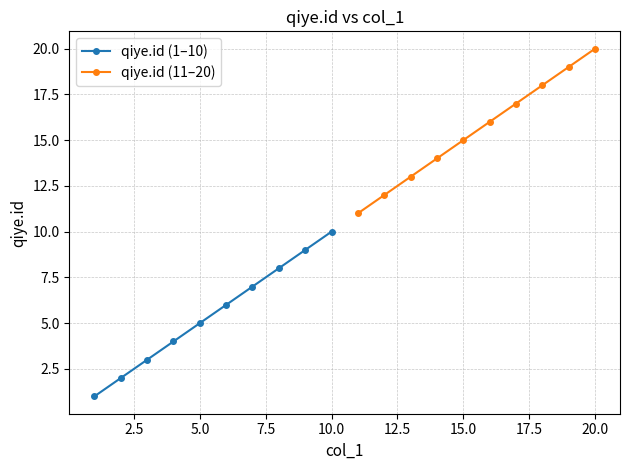

What is the difference between the maximum and minimum values in the qiye.id (1–10) series?

9